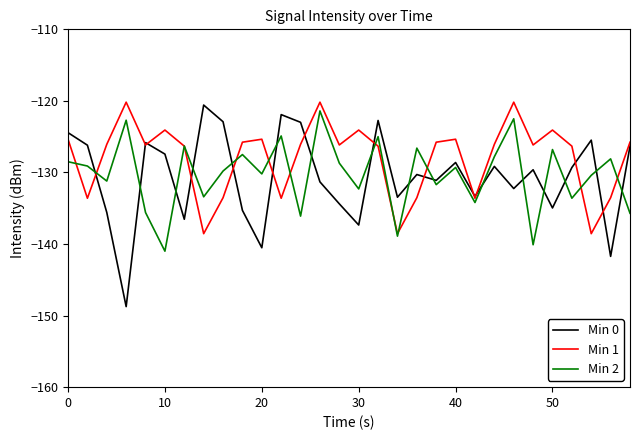

How many interior local peaks does the Min 1 series have?

8